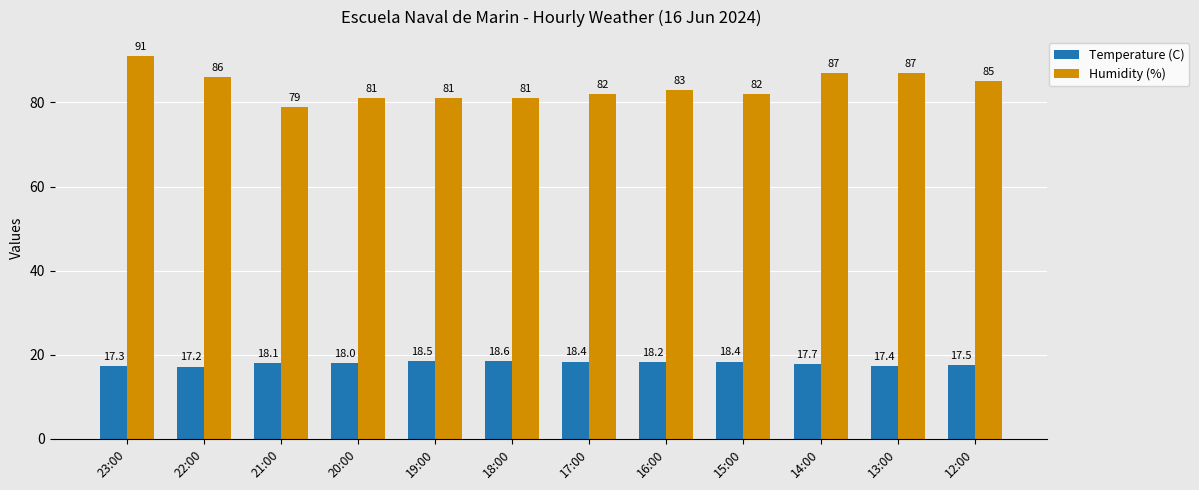

Which category has the highest value across all series?

23:00